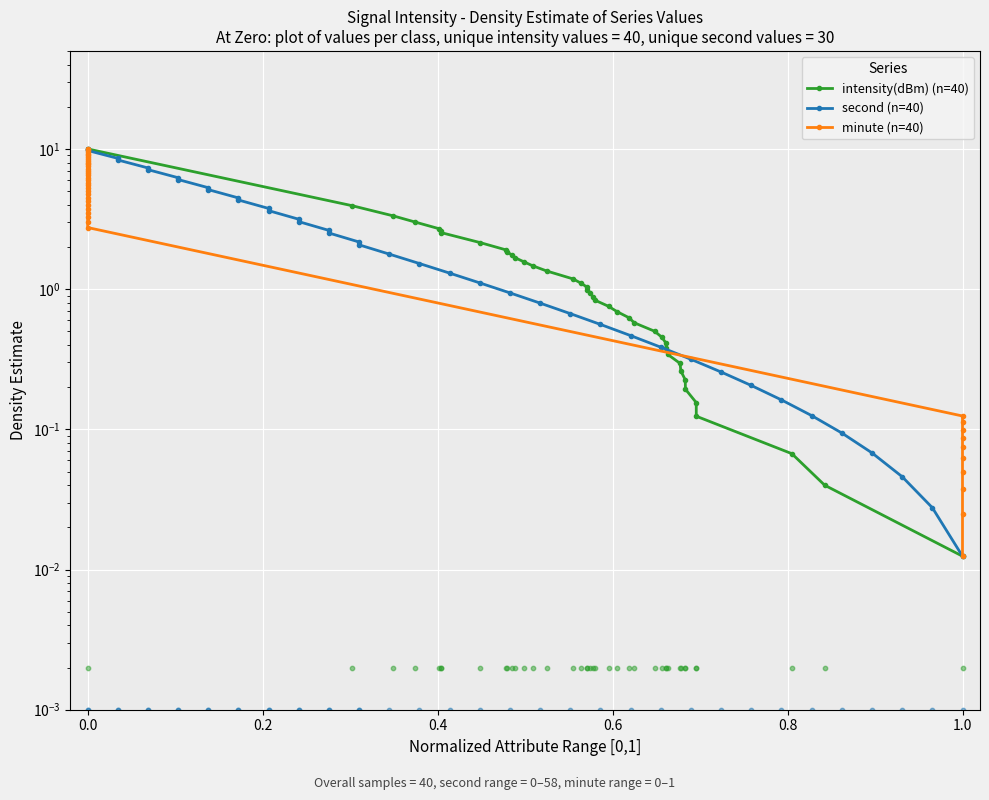

Is the value of second (n=40) at 12 greater than the value of minute (n=40) at 29?

Yes